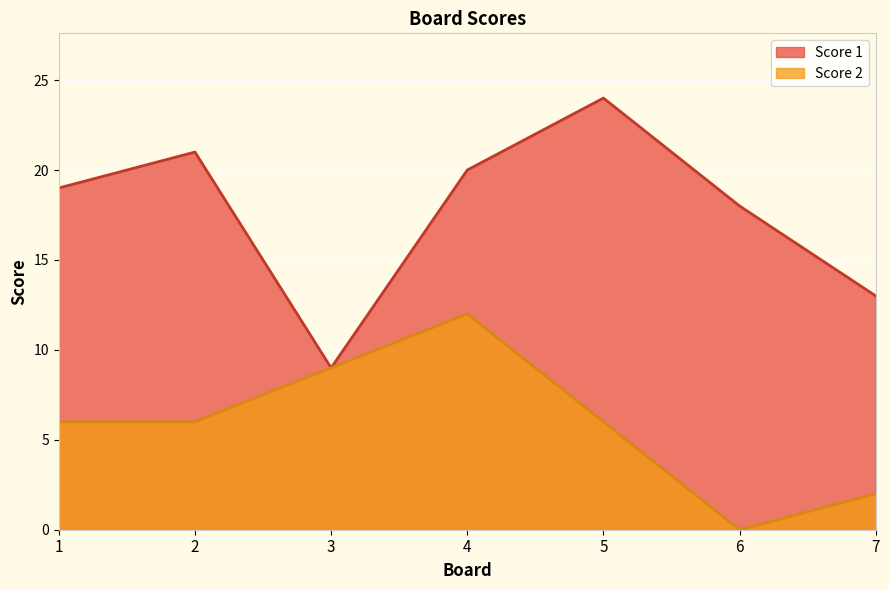

Reading left to right, transcribe all the data shown in this chart.

Score 1: 1=19	2=21	3=9	4=20	5=24	6=18	7=13
Score 2: 1=6	2=6	3=9	4=12	5=6	6=0	7=2